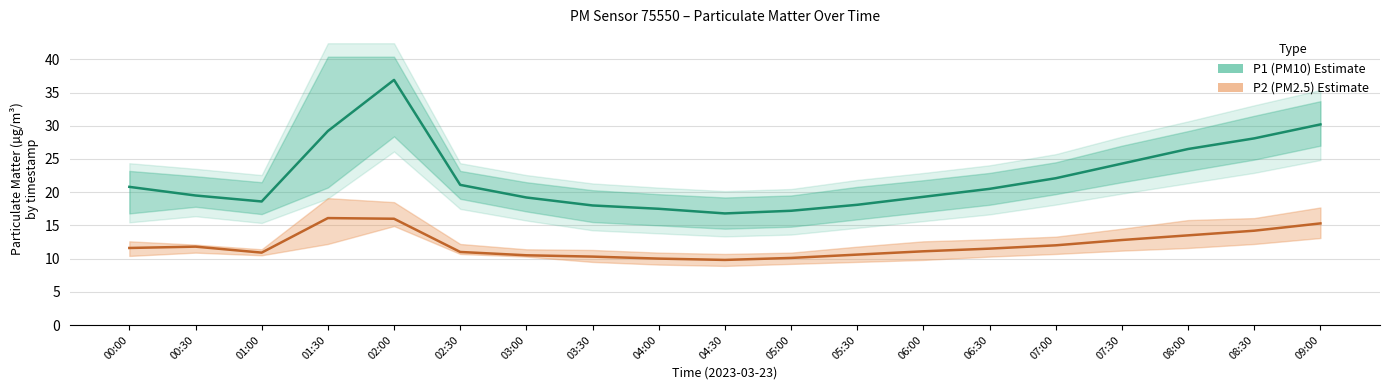

How many values in the P2 (PM2.5) series are below 11?

7